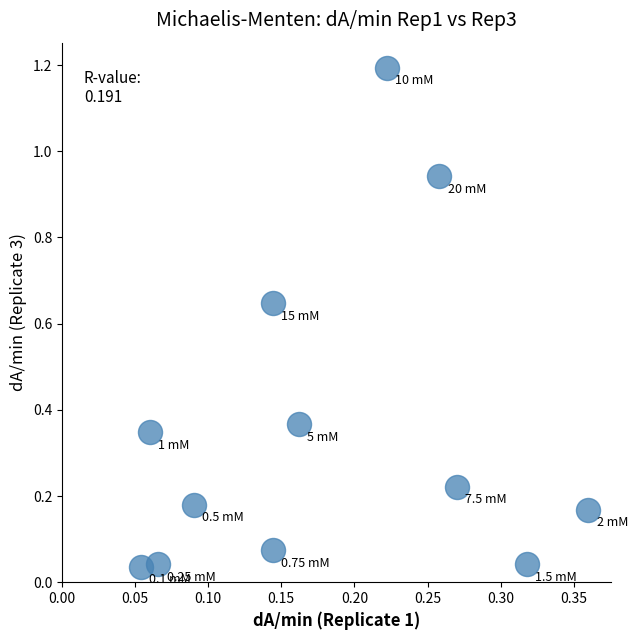

What is the range of Y values (max minus min)?

1.2